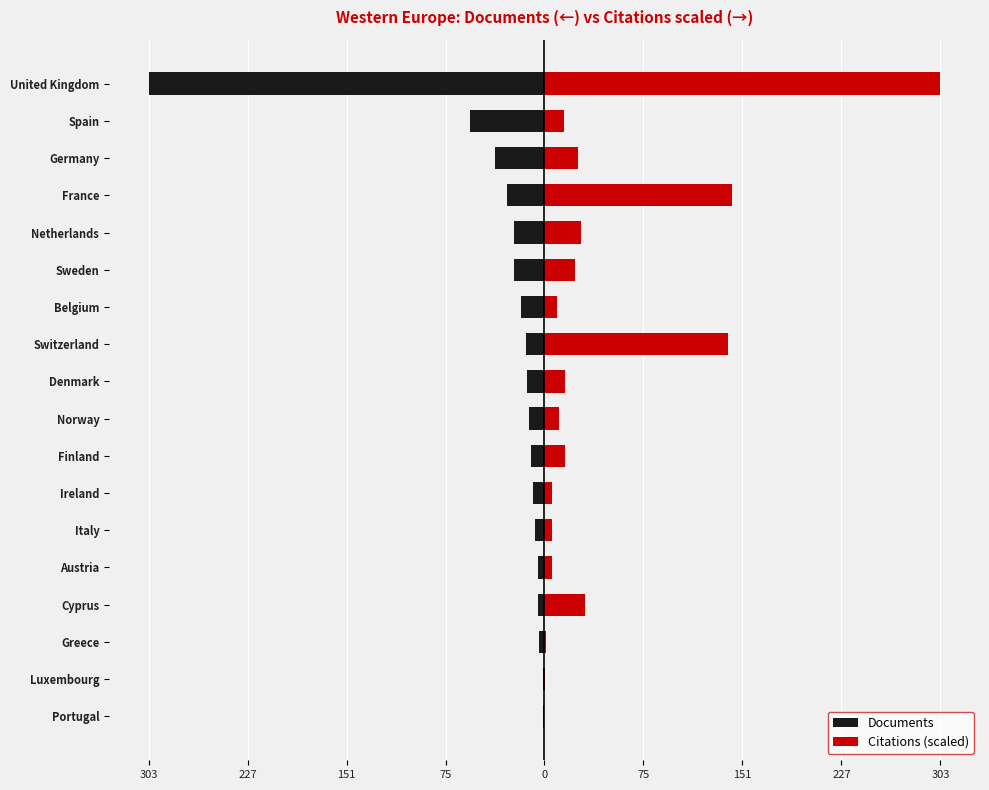

Which series has the largest total across all categories?

Citations (scaled)